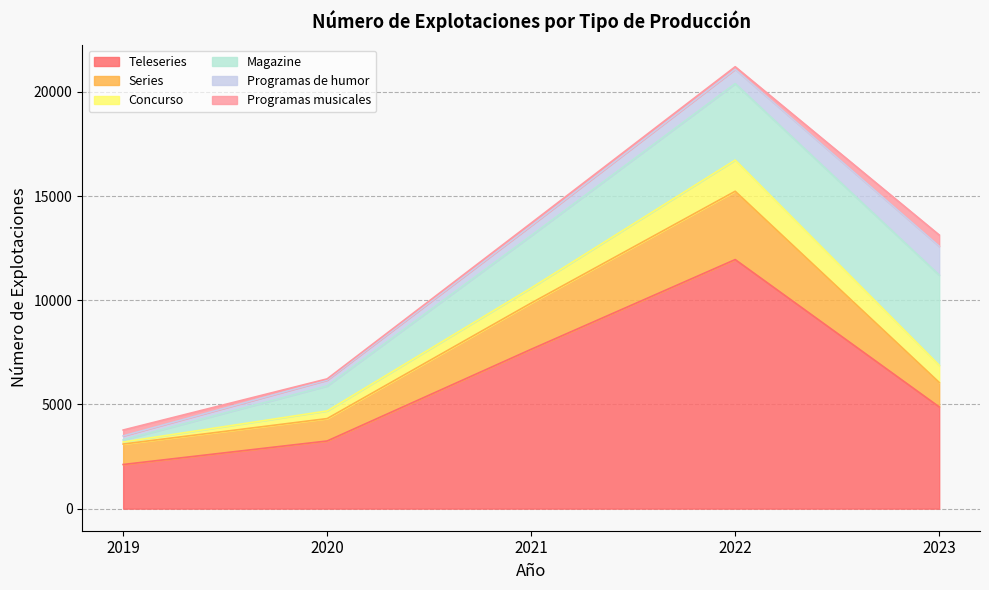

At which category is the sum across all series the highest?

2022